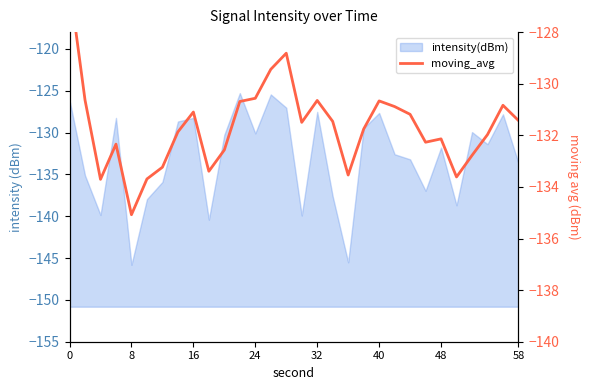

Reading right to left, extract all data points from this chart.

-131.4	-130.8	-132.0	-132.8	-133.6	-132.1	-132.3	-131.2	-130.9	-130.7	-131.8	-133.5	-131.5	-130.6	-131.5	-128.8	-129.4	-130.6	-130.7	-132.6	-133.4	-131.1	-131.9	-133.2	-133.7	-135.1	-132.3	-133.7	-130.6	-126.1